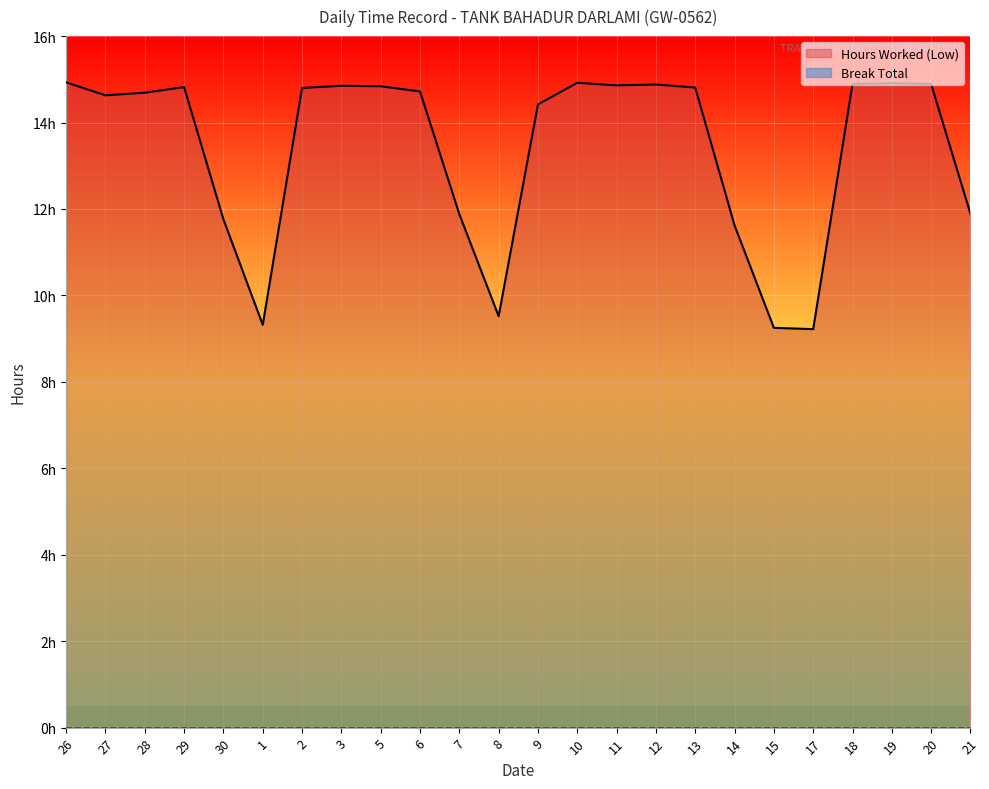

Rank the series by their average value, from lowest to highest.

Break Total, Hours Worked (Low)